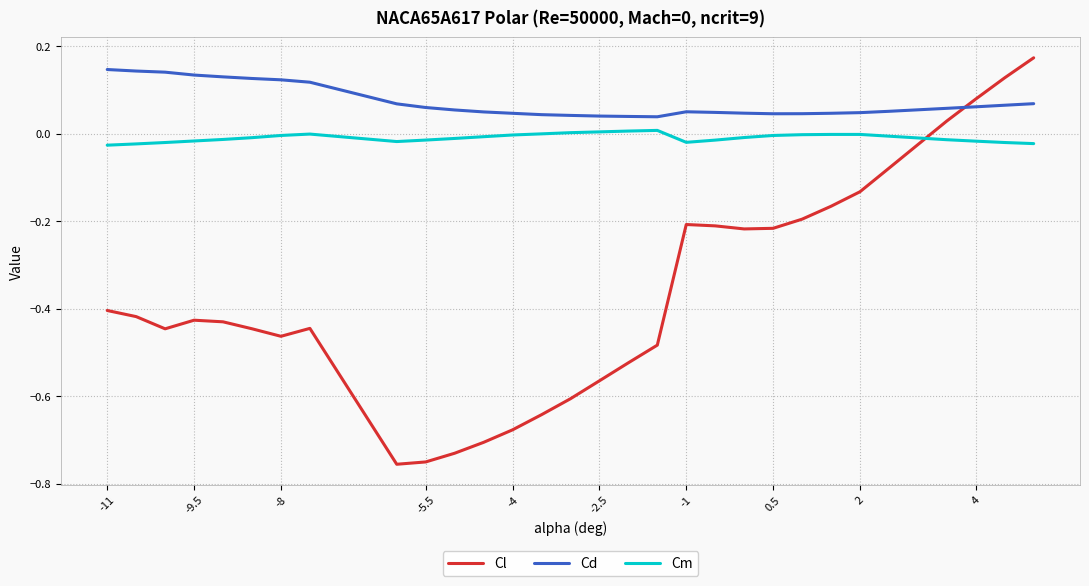

In Cd, how many points are lower than both neighbors (excluding endpoints)?

2